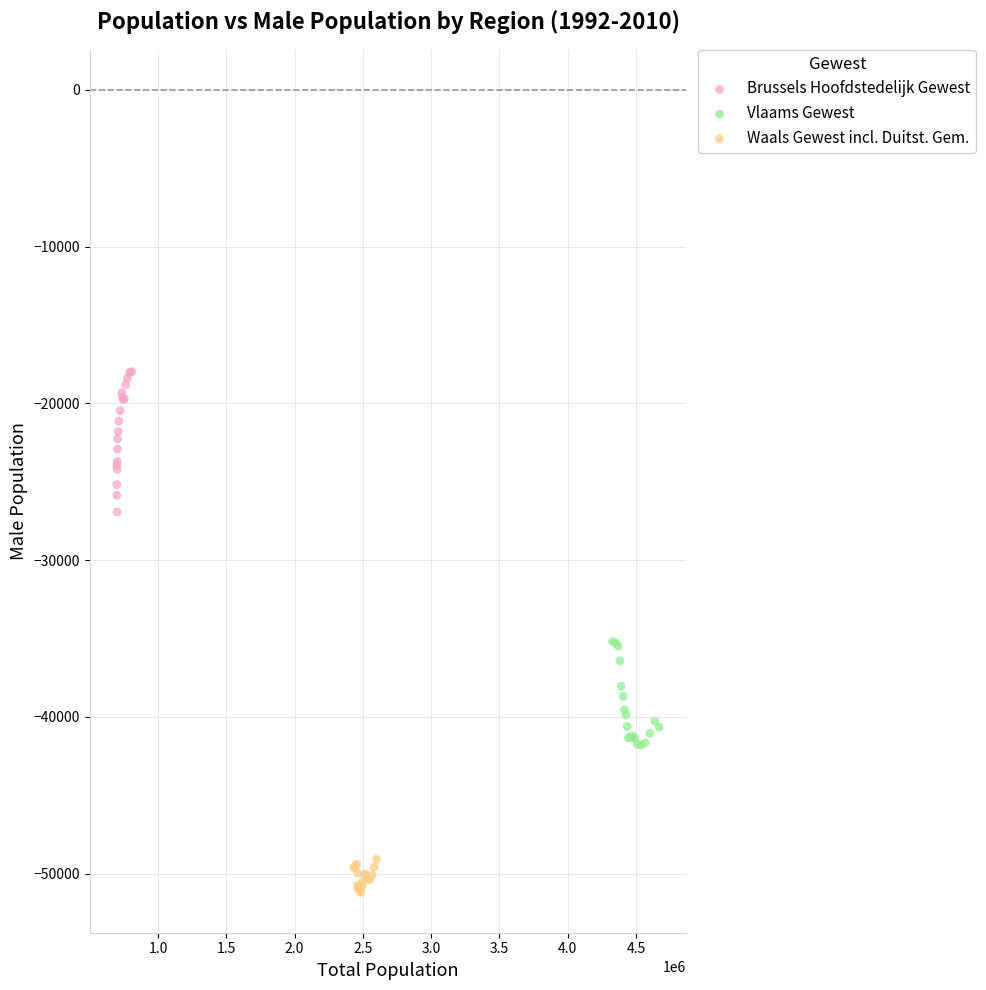

Which series has the largest Y range (max minus min)?

Brussels Hoofdstedelijk Gewest